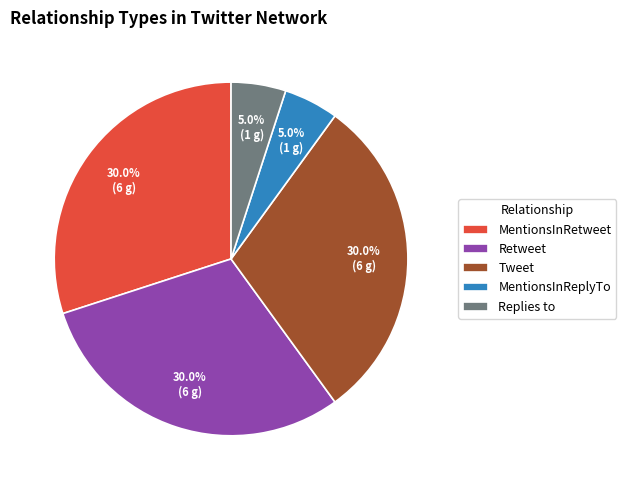

Is there a majority slice in this chart?

No